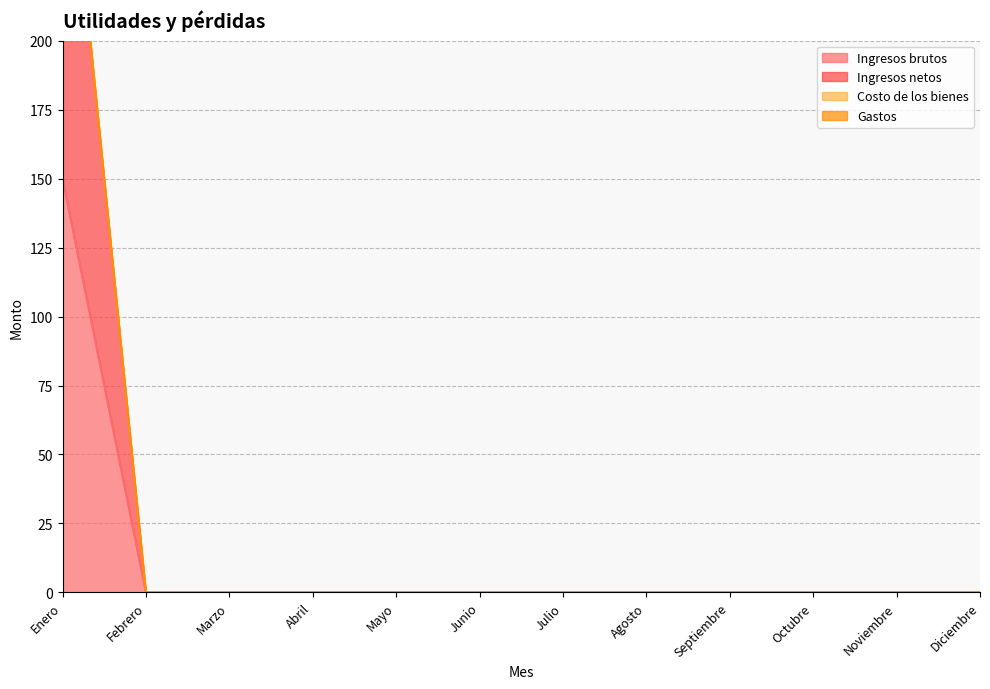

At which category does the chart reach its peak across all series?

Enero